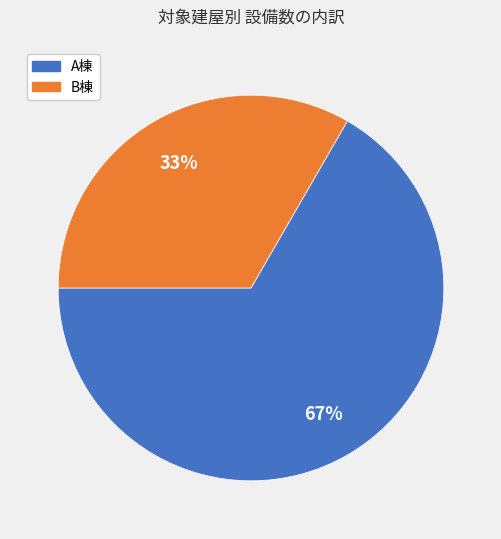

Do A棟 and B棟 together represent more than half of the pie?

Yes